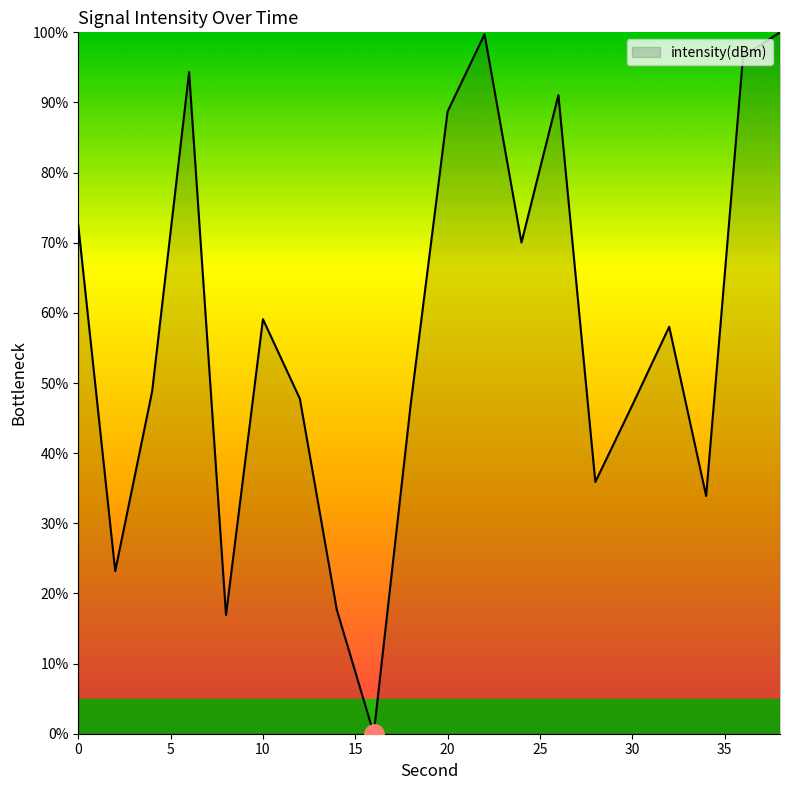

What is the greatest value displayed?

100.0